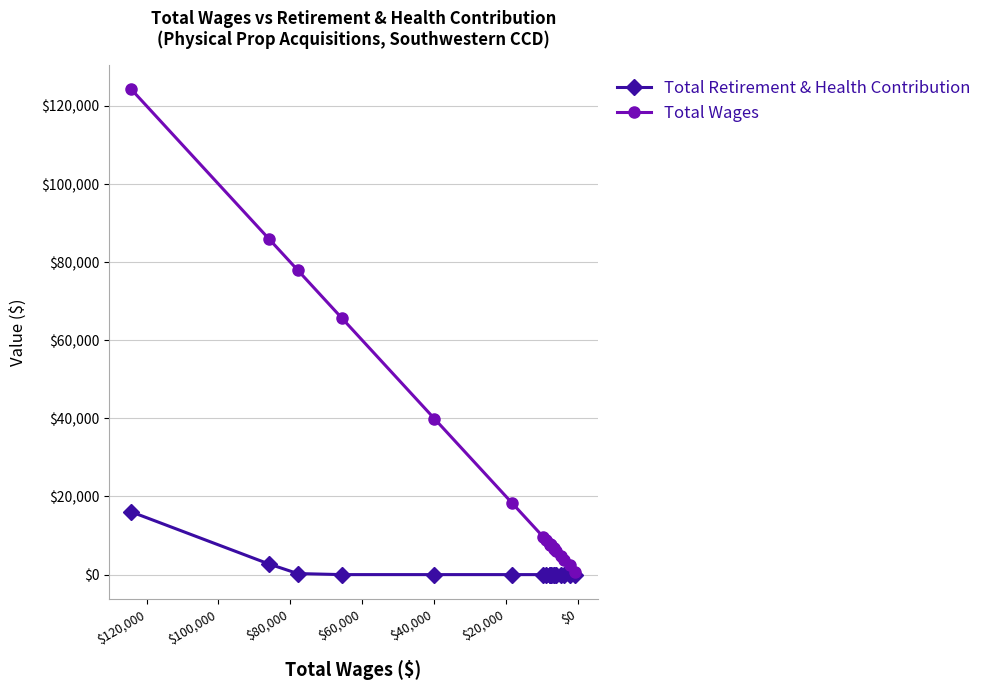

The Total Retirement & Health Contribution series shows 6367 at $40,000. True or false?

False